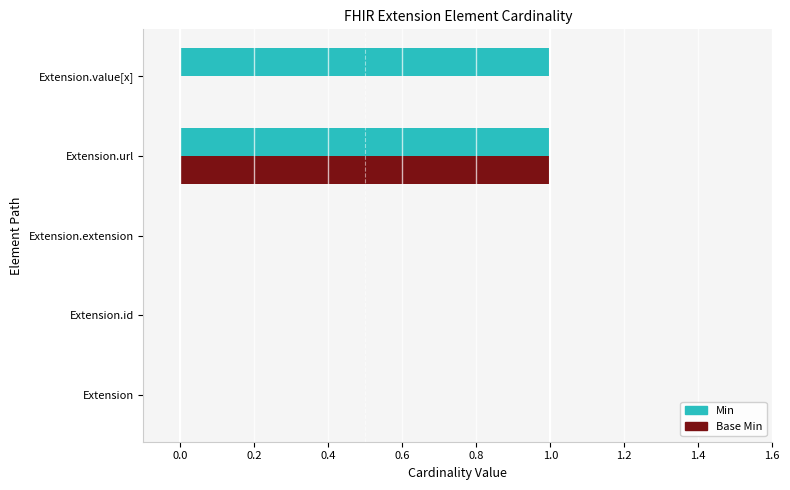

Is it true that Min equals -1 at Extension?

False